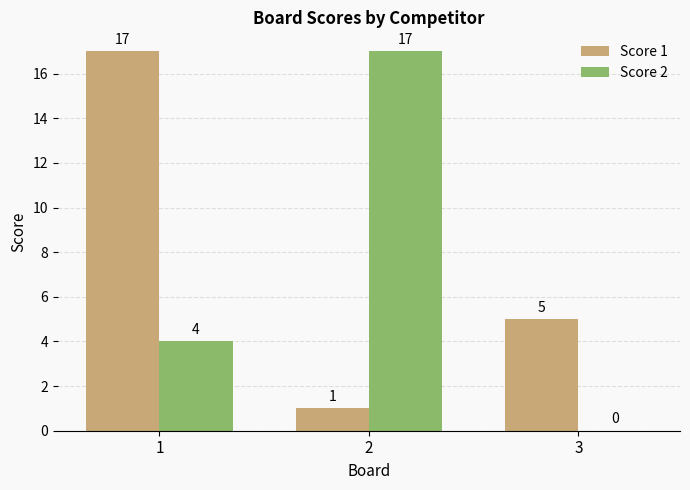

Count the Score 2 values in the range 0 to 17.

3